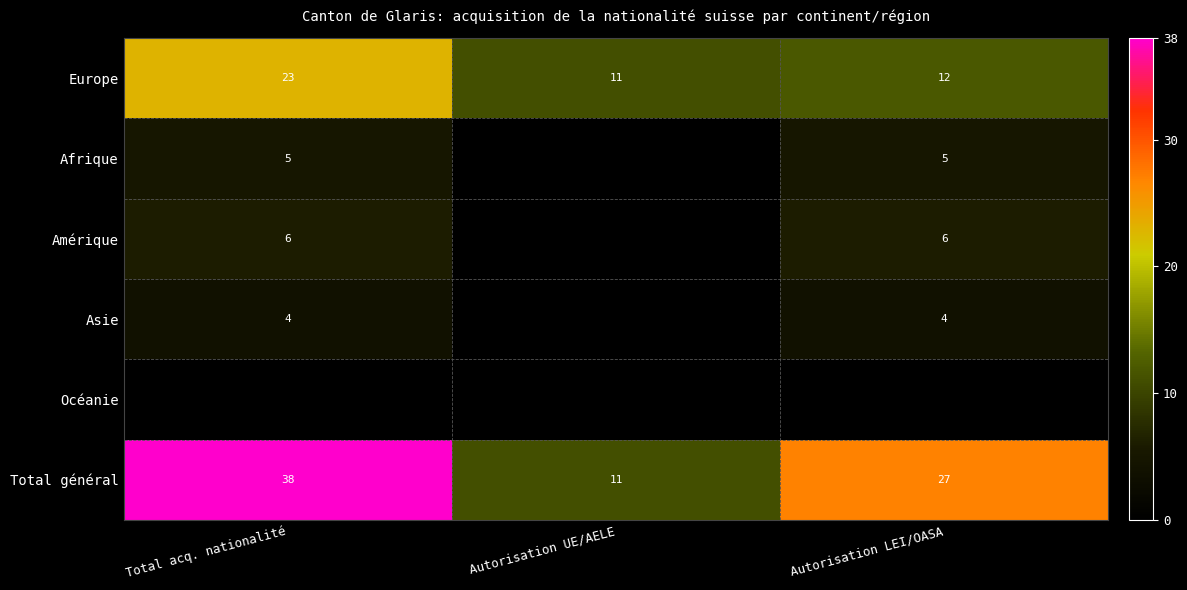

The Total général series shows 27 at Autorisation LEI/OASA. True or false?

True